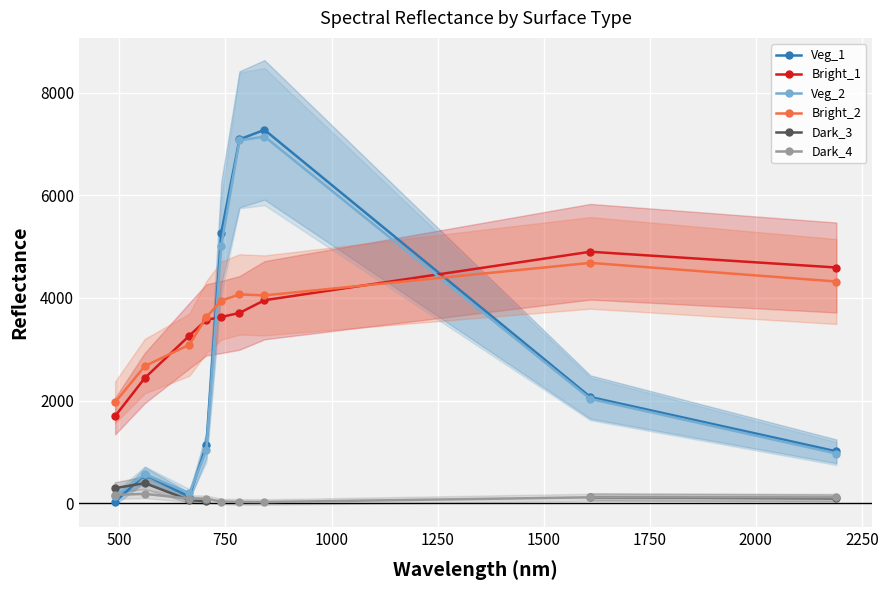

After their last crossing, which series has the higher values: Bright_2 or Bright_1?

Bright_1